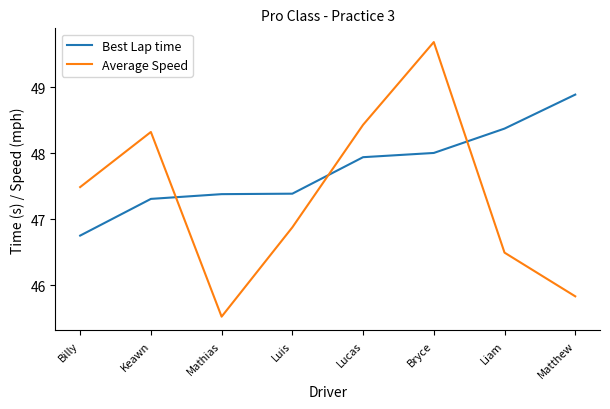

True or false: Average Speed and Best Lap time cross at least once.

True